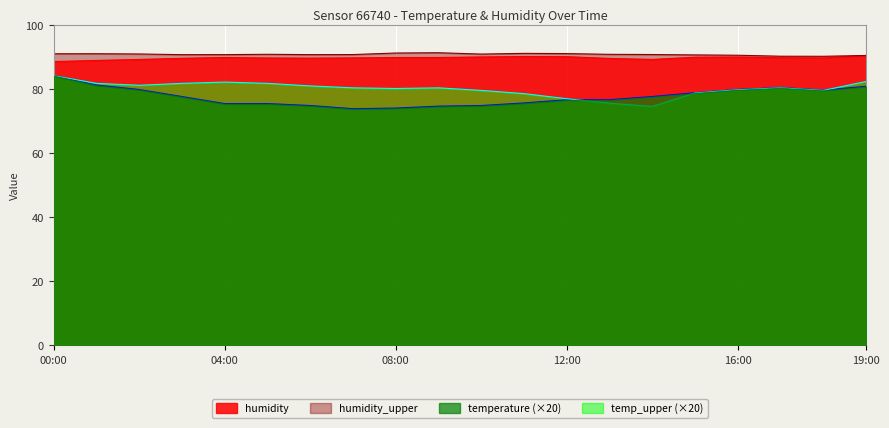

Which has a higher value, 08:00 or 05:00?

08:00